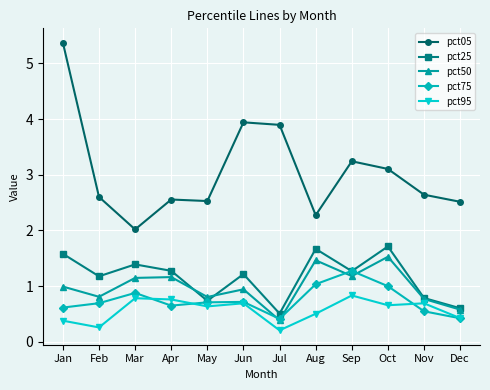

Is the value of pct05 at Jul greater than the value of pct50 at Jun?

Yes